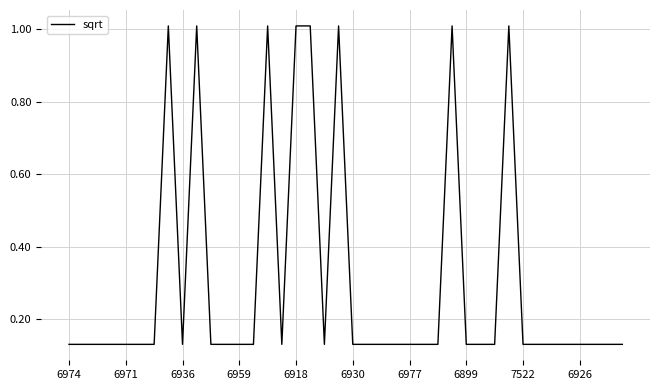

What is the difference between the maximum and second lowest values?

0.9